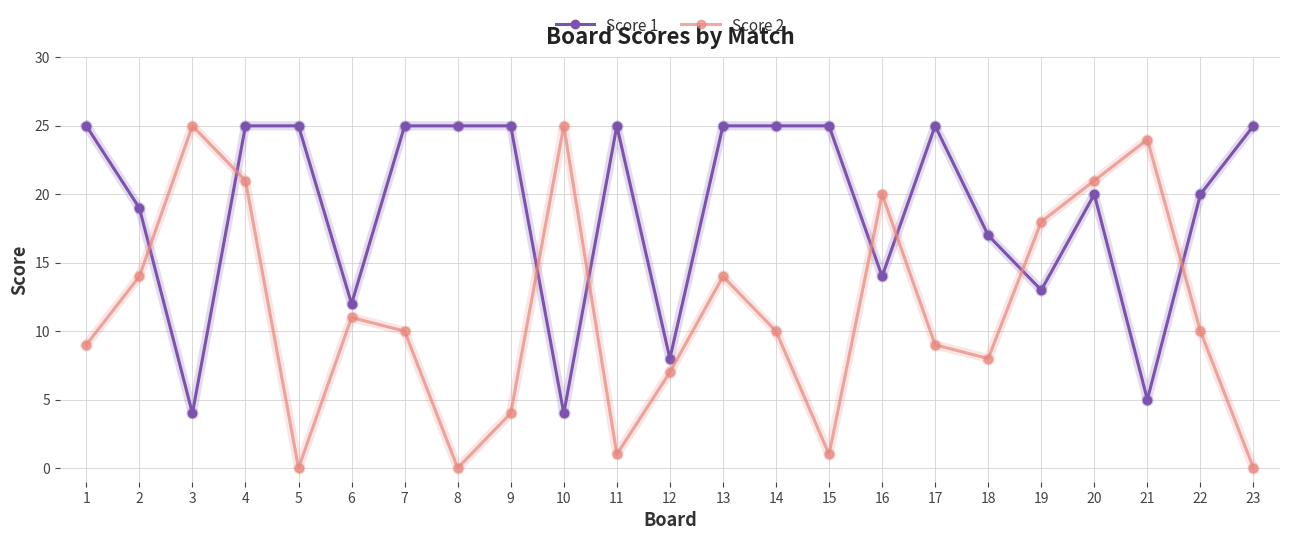

Which series has the largest total across all categories?

Score 1